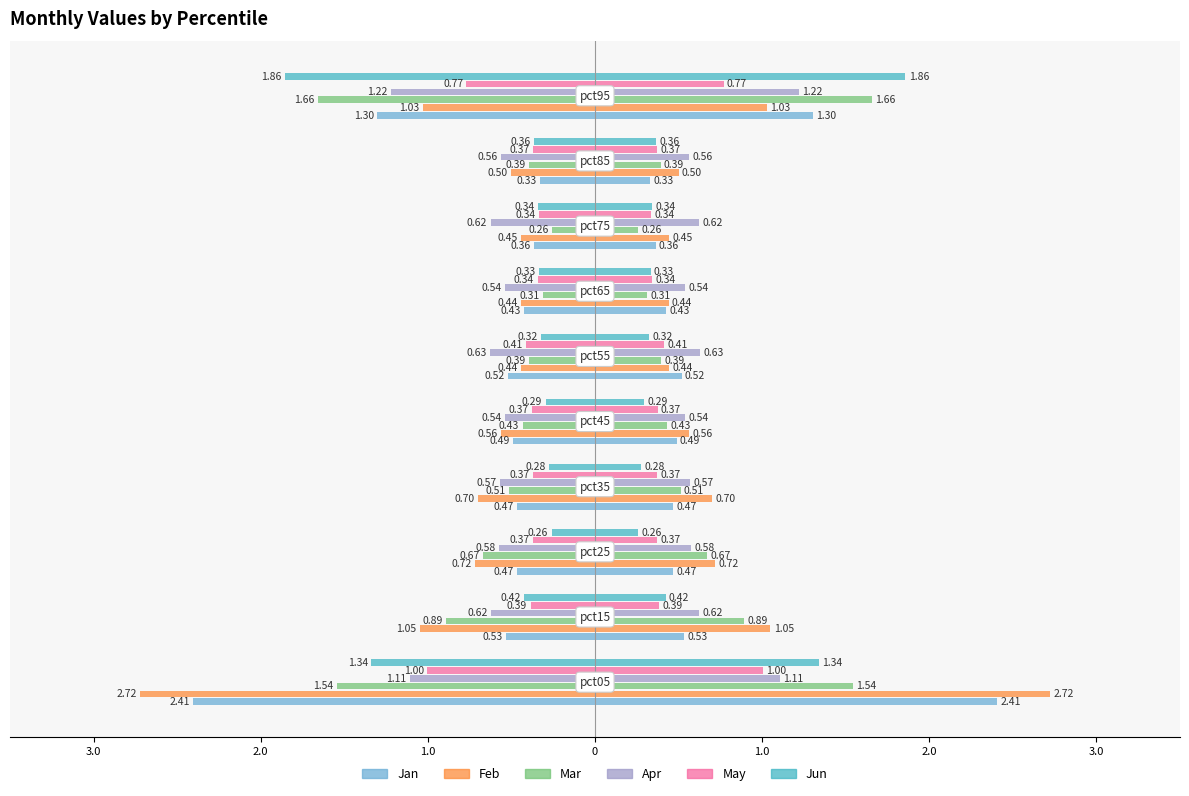

Which has a higher value, 3.0 or 0?

3.0